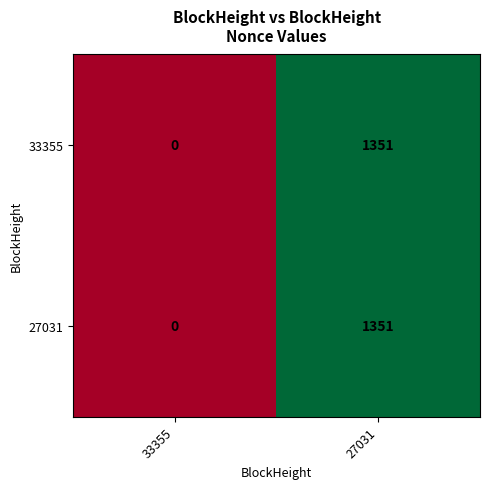

Which category has the lowest value across all series?

33355